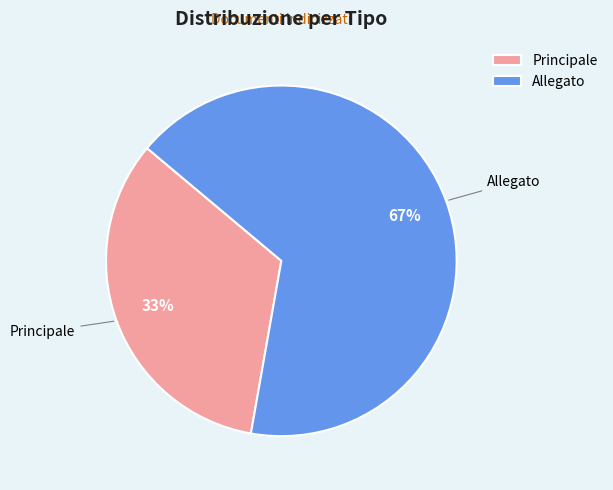

Which slice is the smallest?

Principale